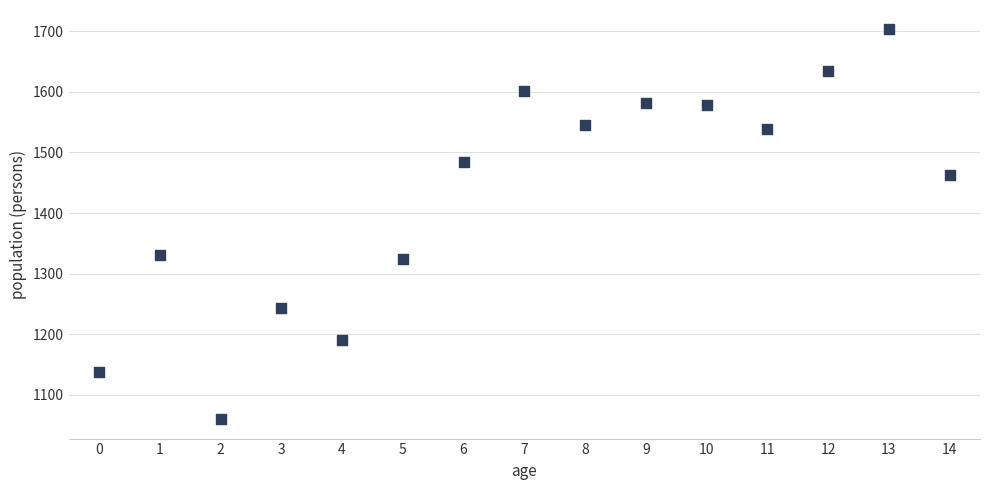

What is the range of Y values (max minus min)?

643